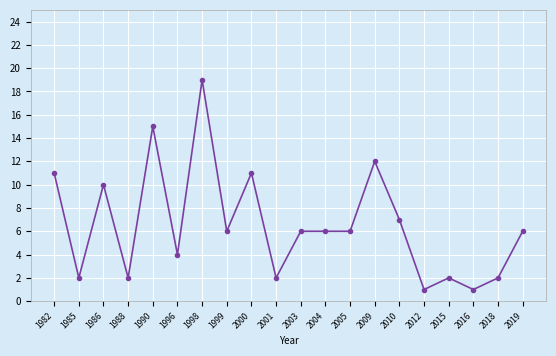

What is the difference between the maximum and second lowest values?

18